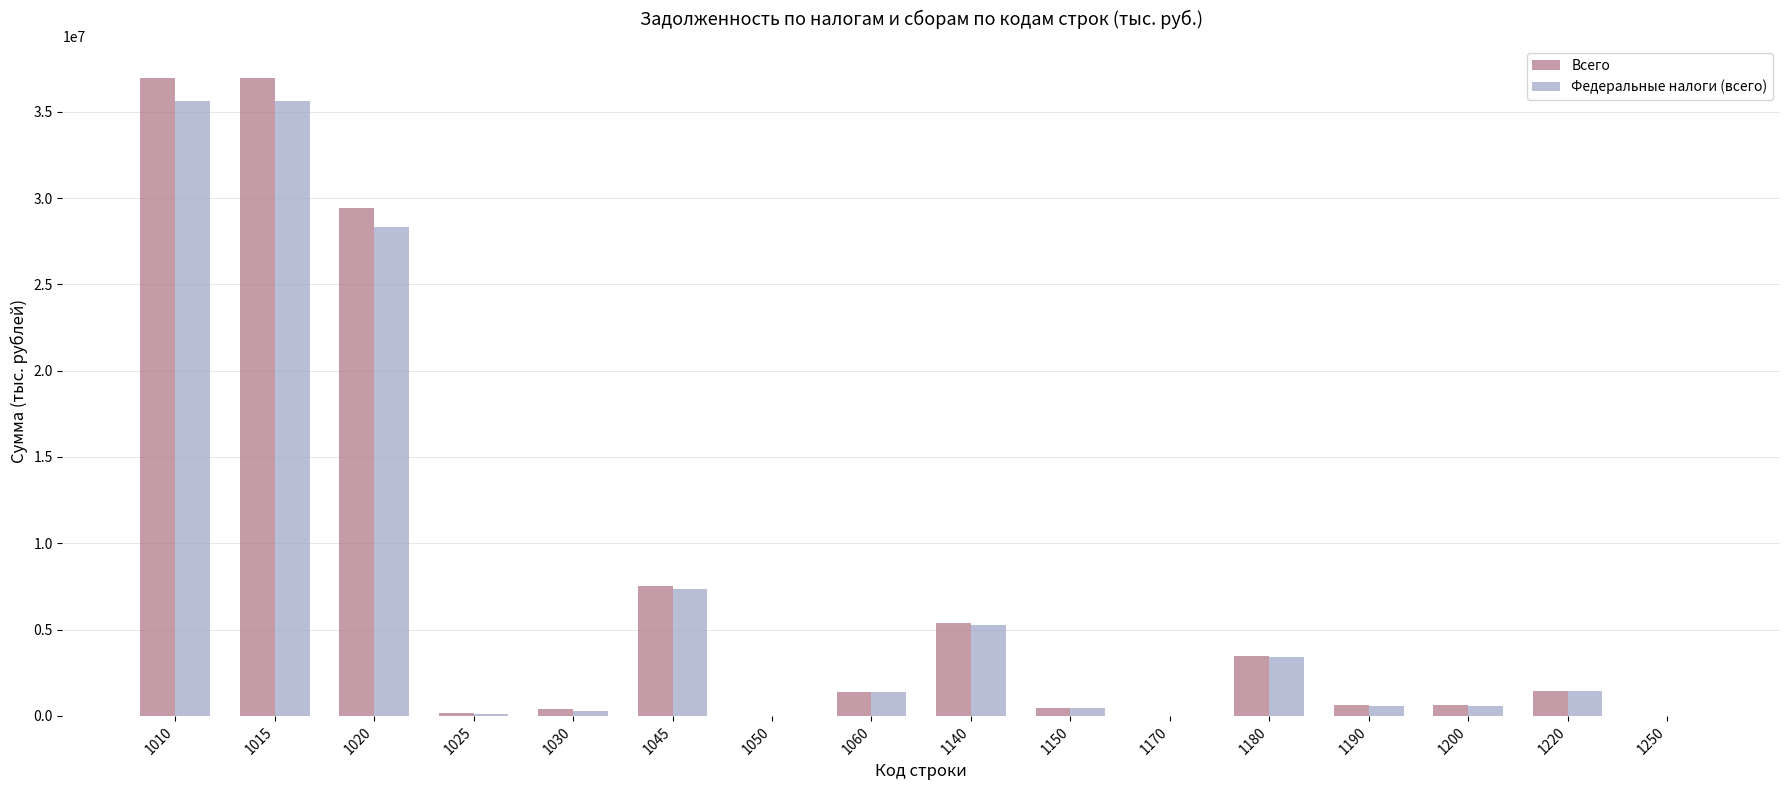

The value of Федеральные налоги (всего) at 1015 is 50472330. True or false?

False